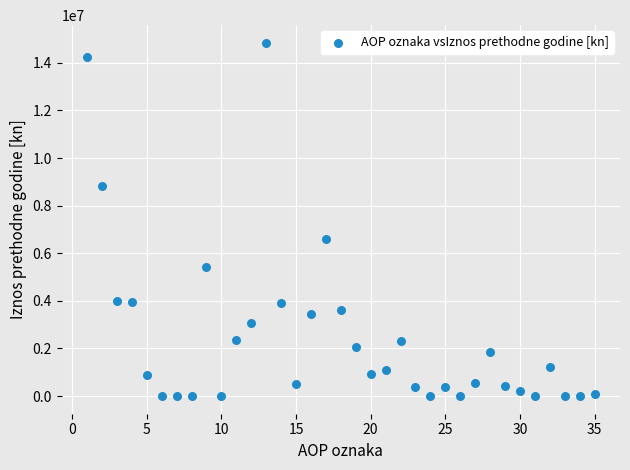

What is the range of Y values (max minus min)?

14840557